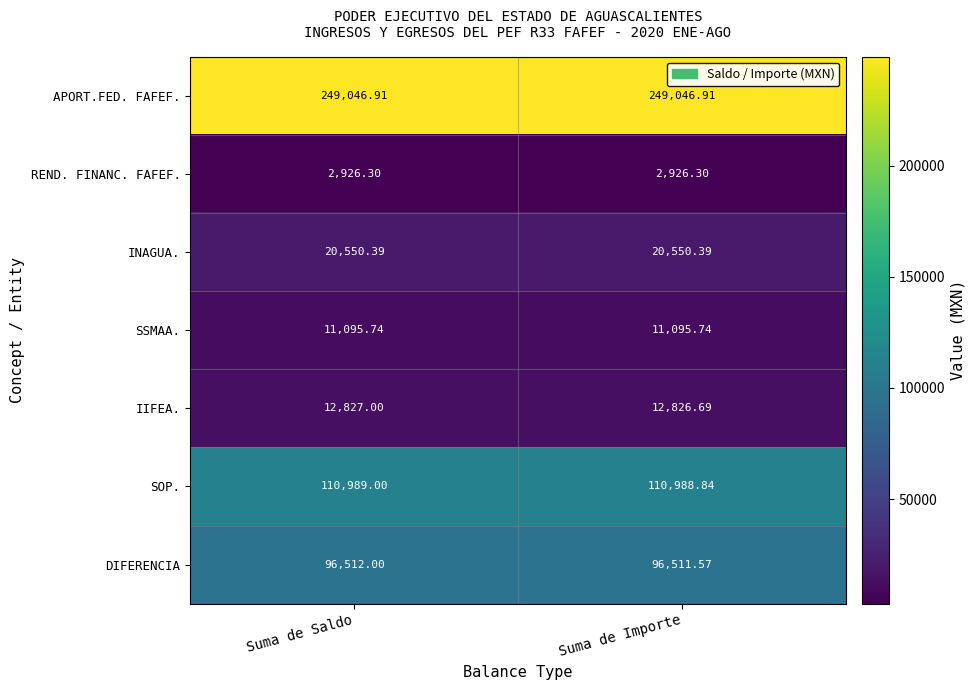

Which series changed the most between Suma de Saldo and Suma de Importe?

DIFERENCIA